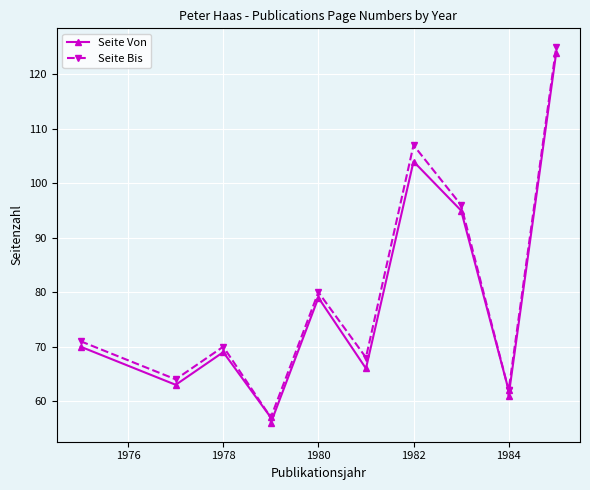

What is the lowest value of the Seite Von series?

56